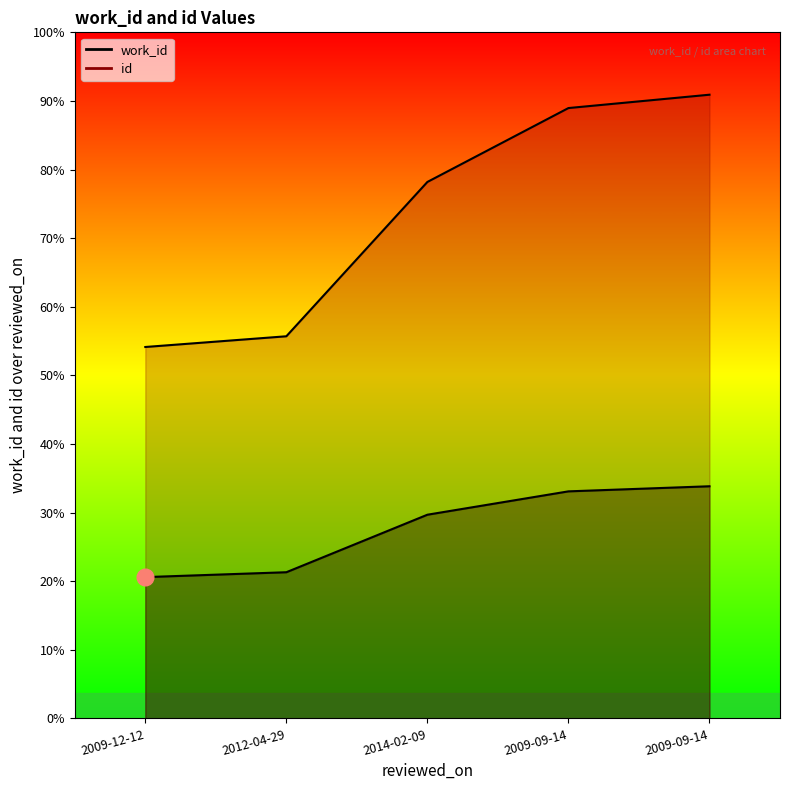

At which label does work_id reach its minimum?

2009-12-12